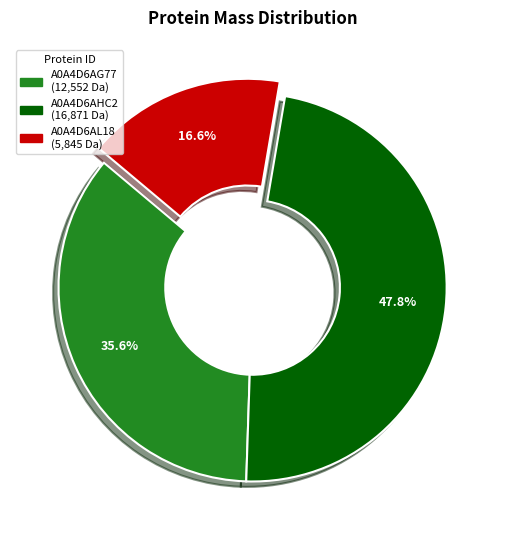

Which category has the smallest portion of the pie?

A0A4D6AL18